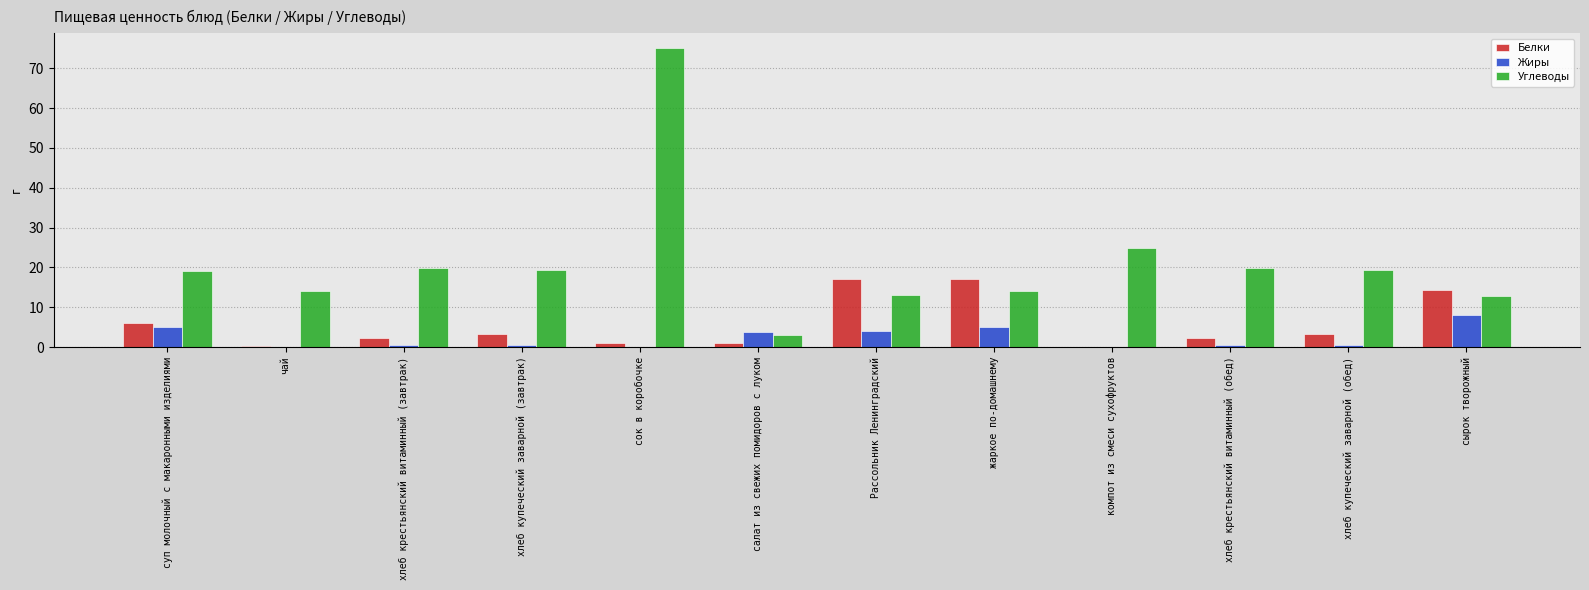

Which series has the widest spread of values?

Углеводы